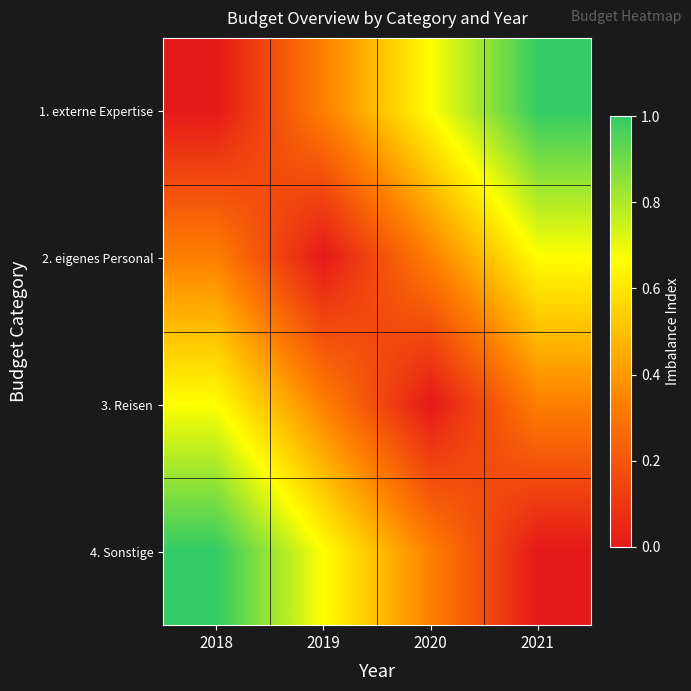

Which series has the largest range (max minus min)?

1. externe Expertise